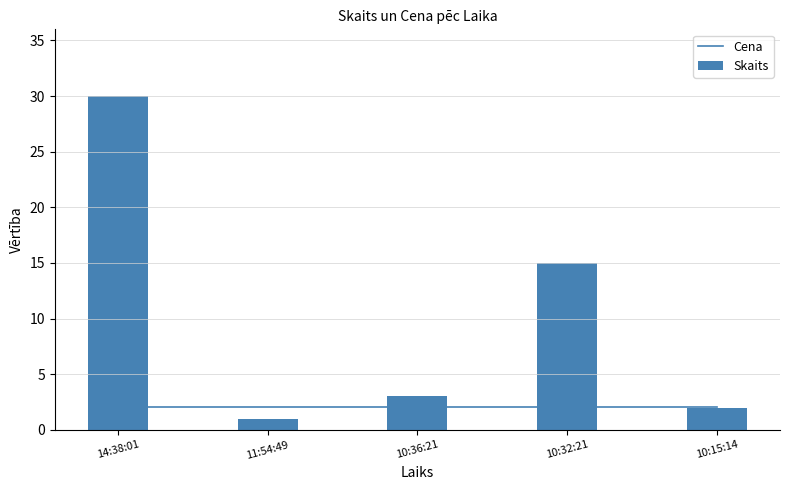

What is the label of the 1st bar from the left?

14:38:01